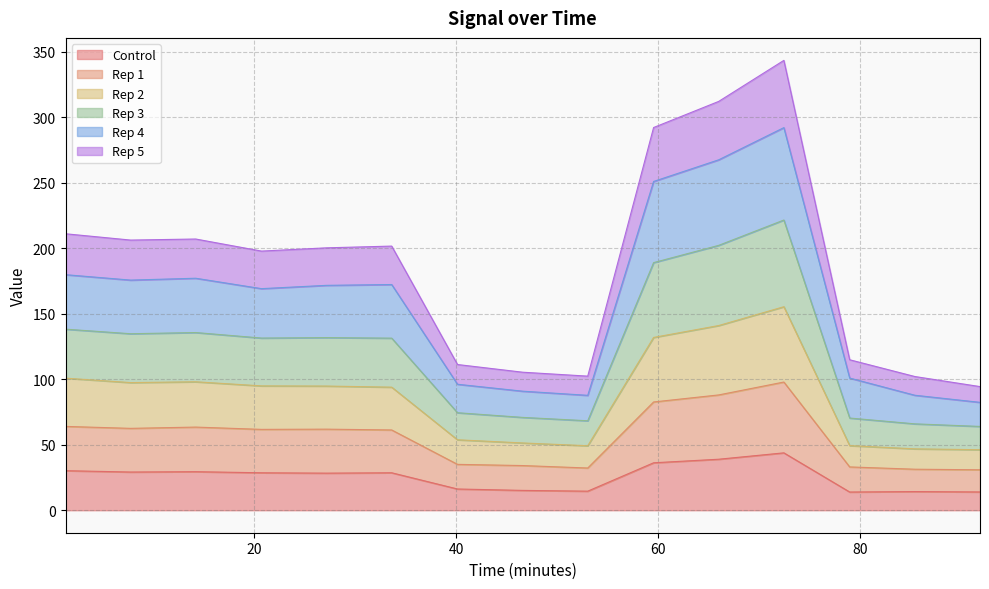

True or false: Rep 3 and Rep 5 intersect in this chart.

False